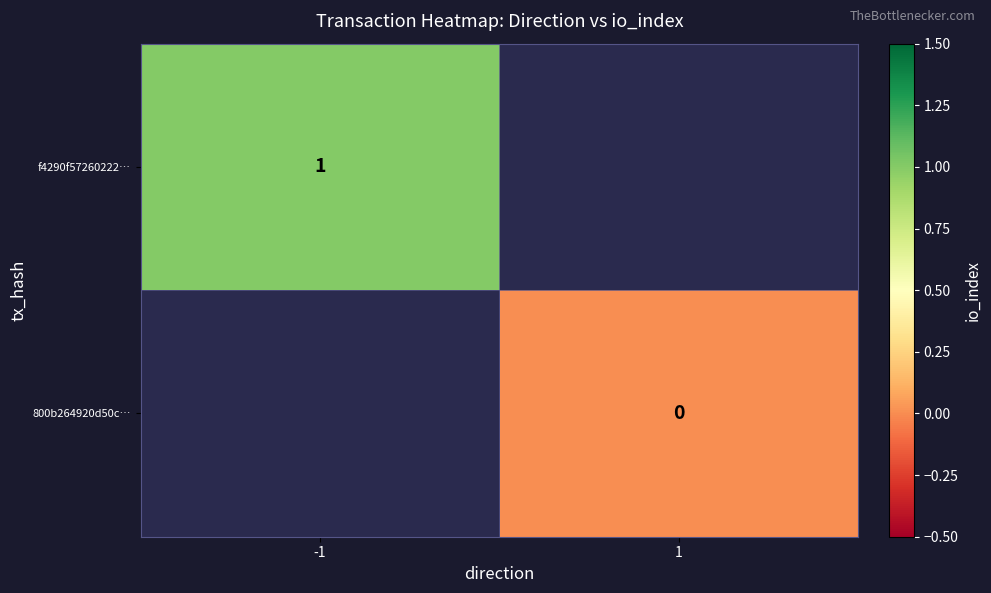

The f4290f57260222… series shows 1 at -1. True or false?

True